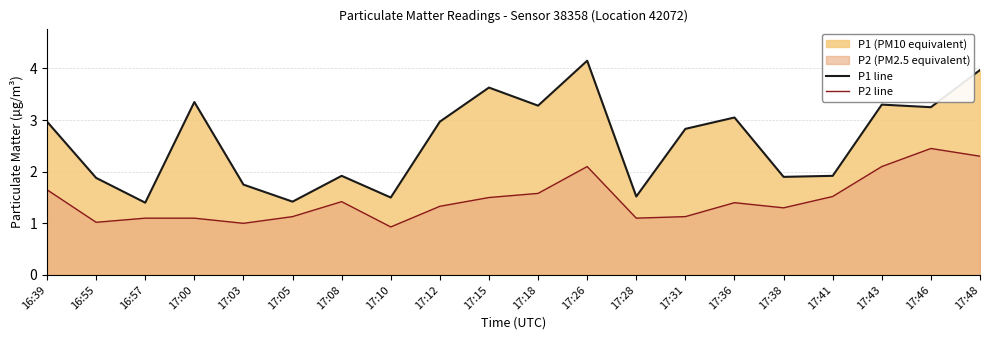

Rank the series by their maximum value, from highest to lowest.

P1 line, P2 line